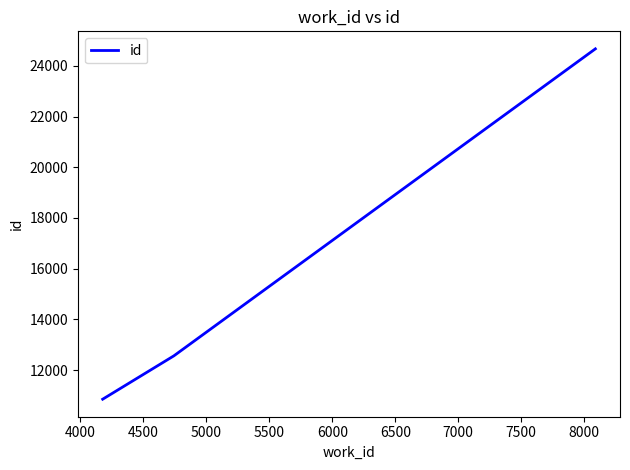

What is the average value?

16027